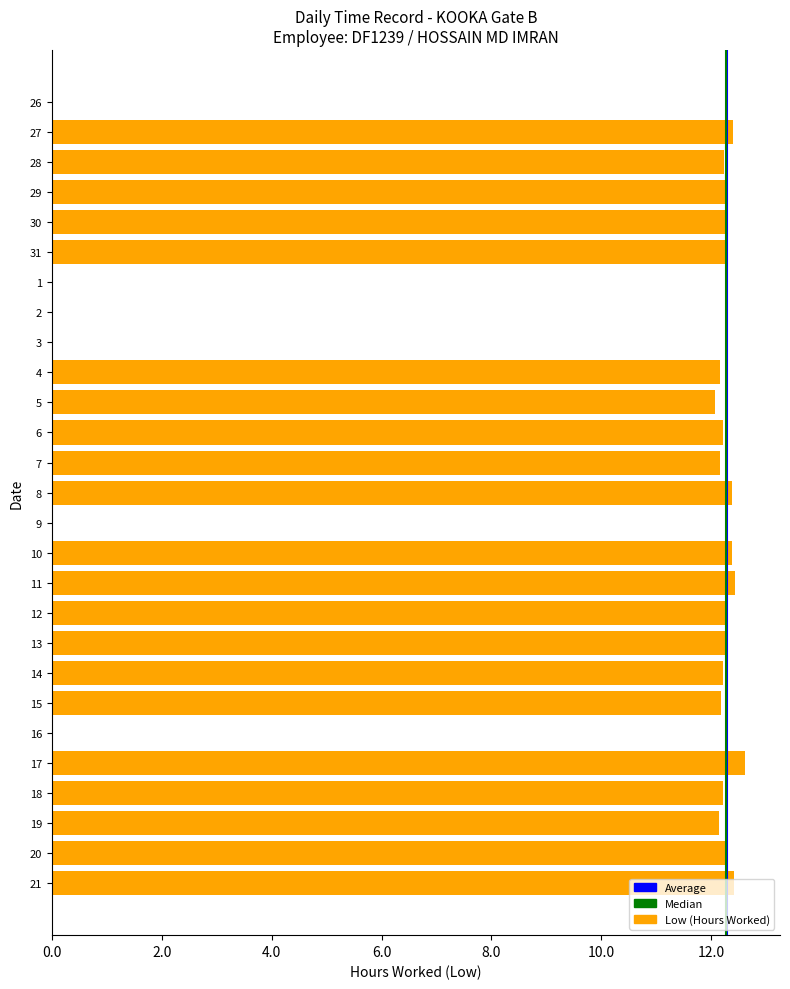

What is the greatest value displayed?

12.6